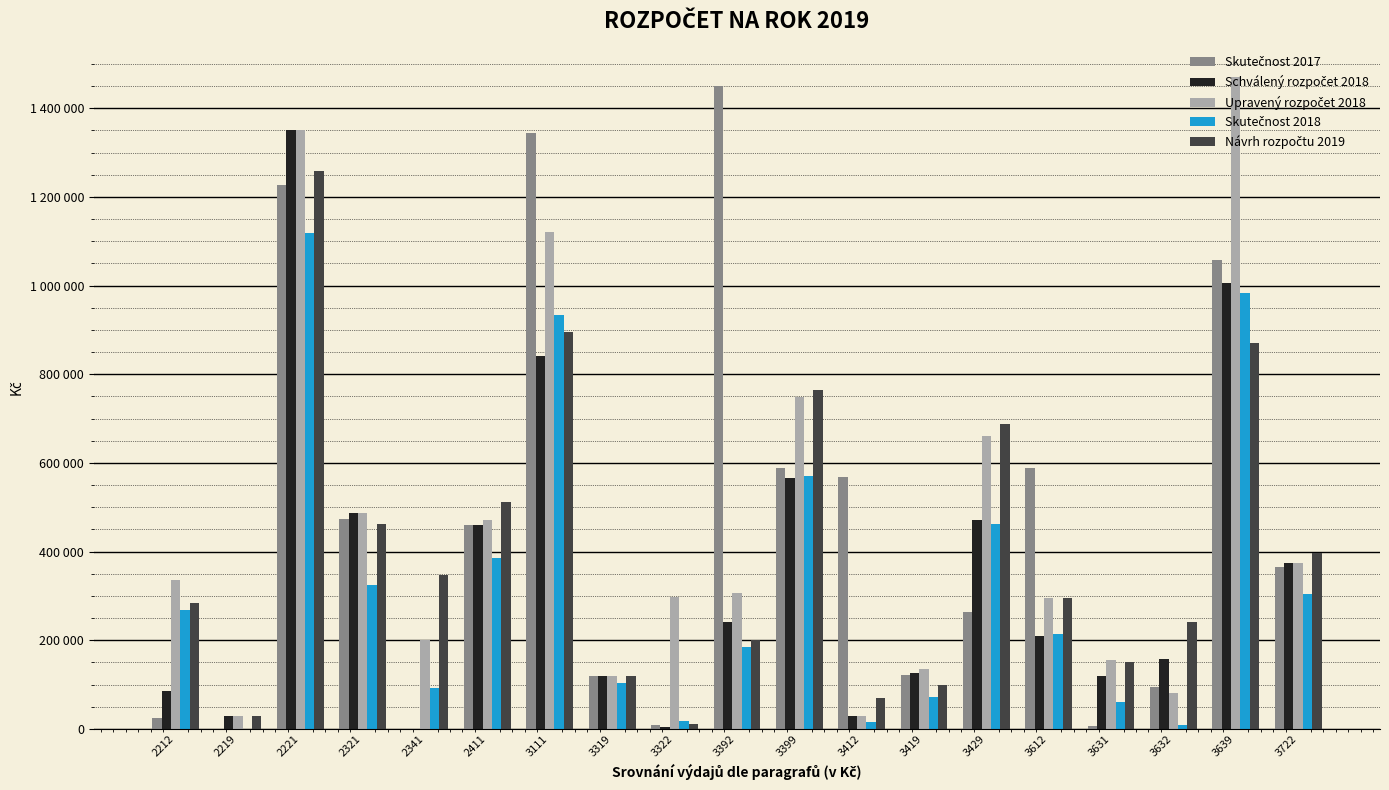

Are the bars grouped side by side (vs. stacked)?

Yes